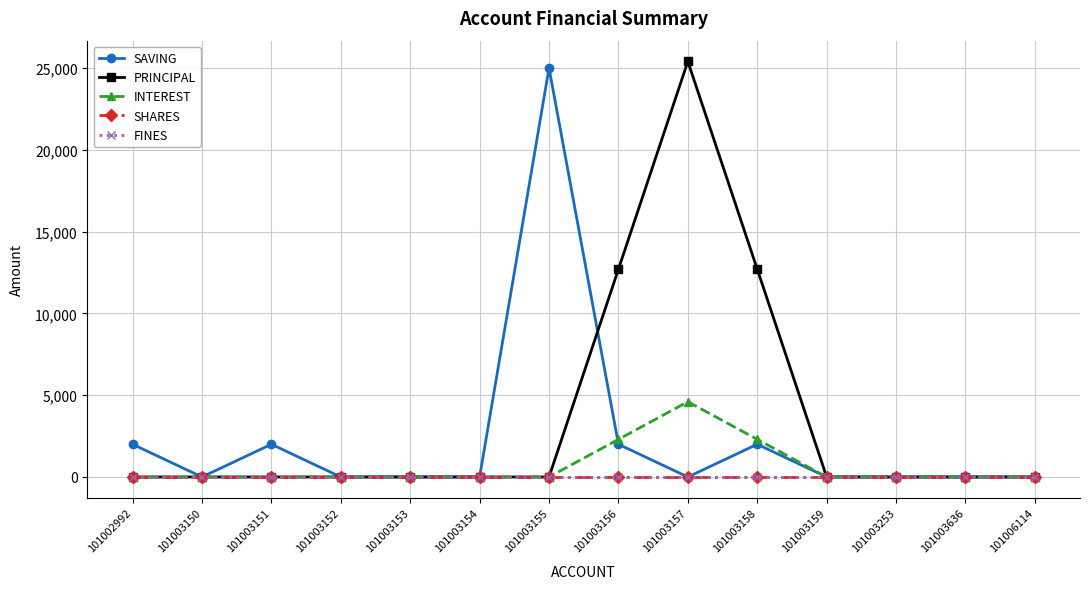

Is this an area chart (filled region under the line)?

No